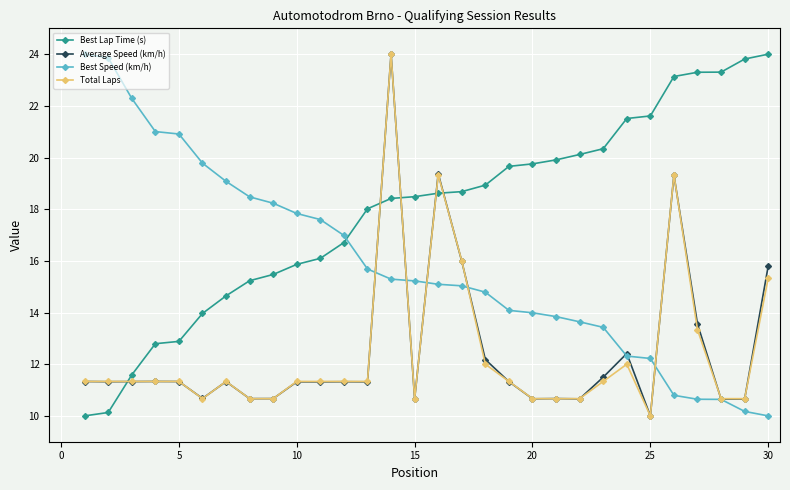

Which series has the largest total across all categories?

Best Lap Time (s)